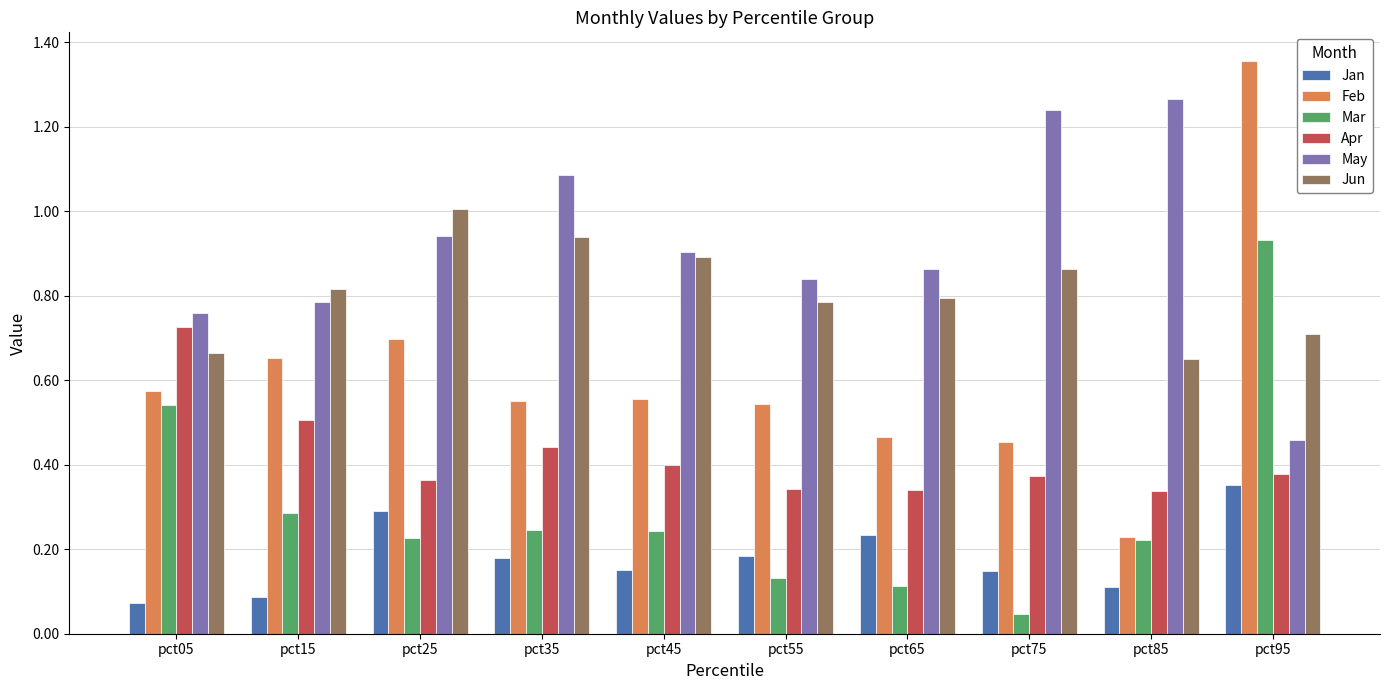

True or false: Apr has a value of 0.7 at pct05.

True